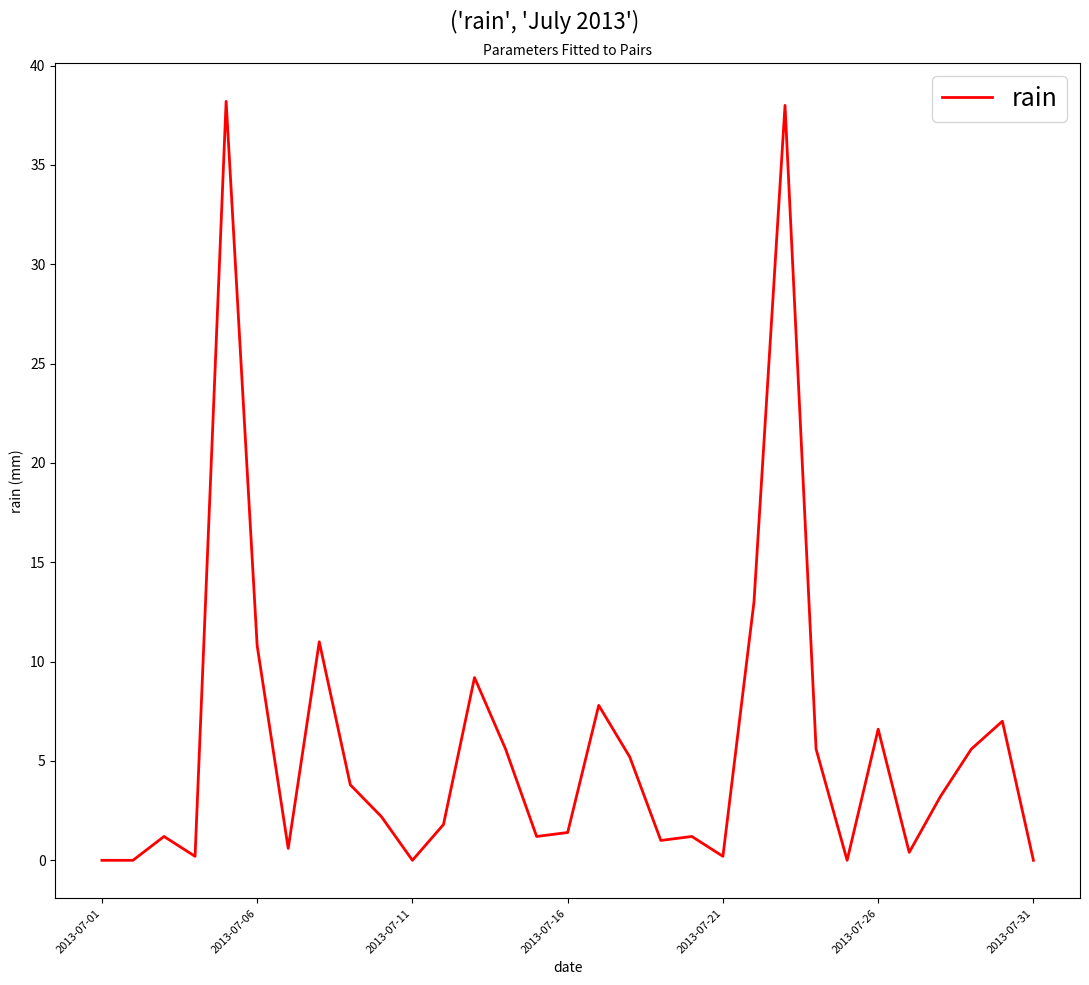

Reading right to left, what are all the values shown in this chart?

0.0	7.0	5.6	3.2	0.4	6.6	0.0	5.6	38.0	13.0	0.2	1.2	1.0	5.2	7.8	1.4	1.2	5.6	9.2	1.8	0.0	2.2	3.8	11.0	0.6	10.8	38.2	0.2	1.2	0.0	0.0